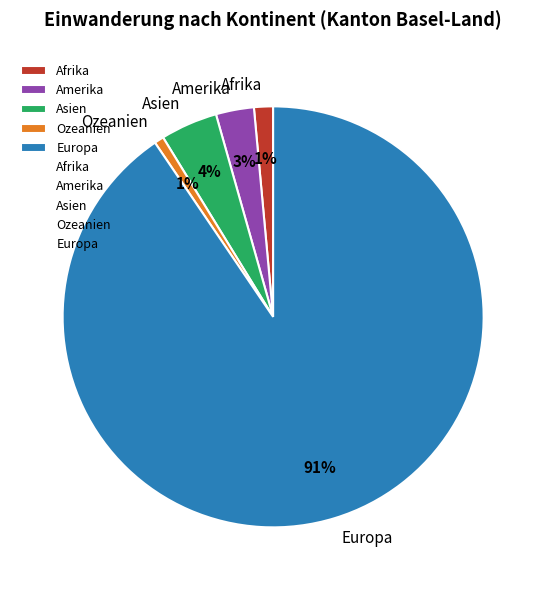

Which slice is the largest?

Europa